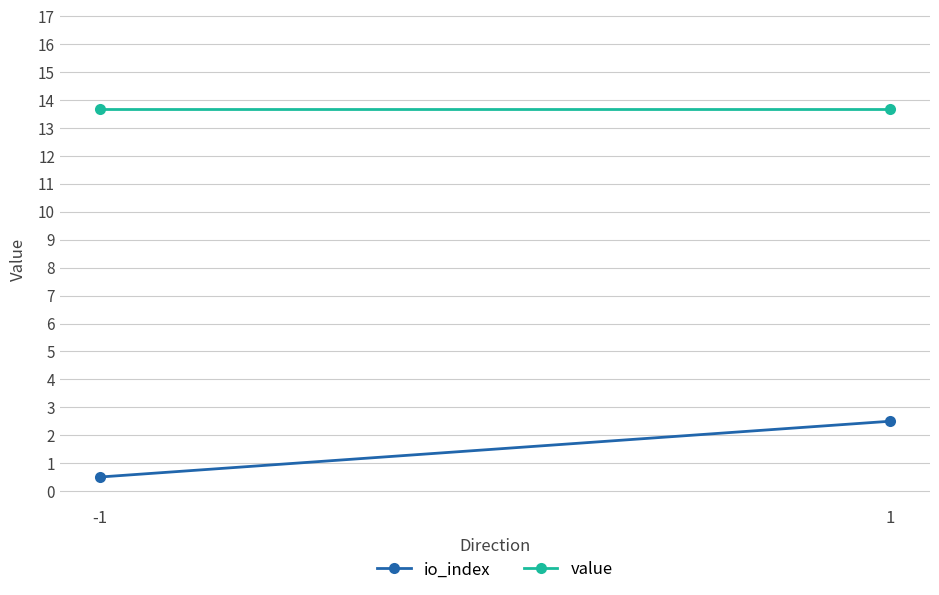

Which has a higher value, 1 or -1?

1